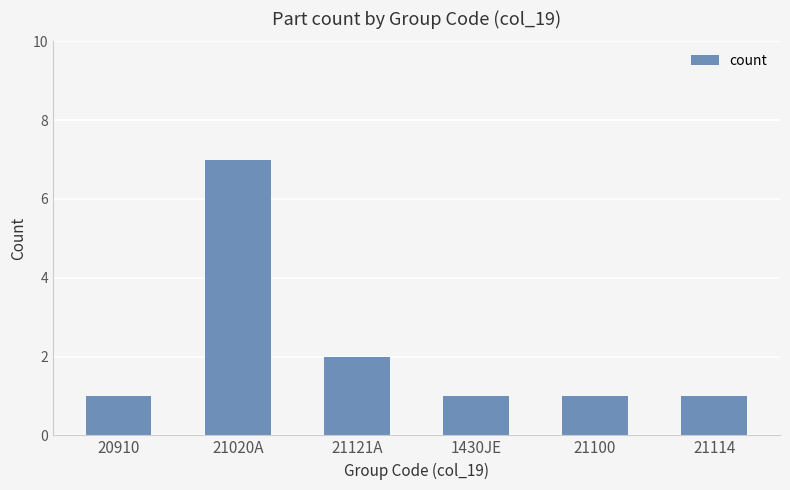

The chart shows a value of 3 at 21020A. True or false?

False